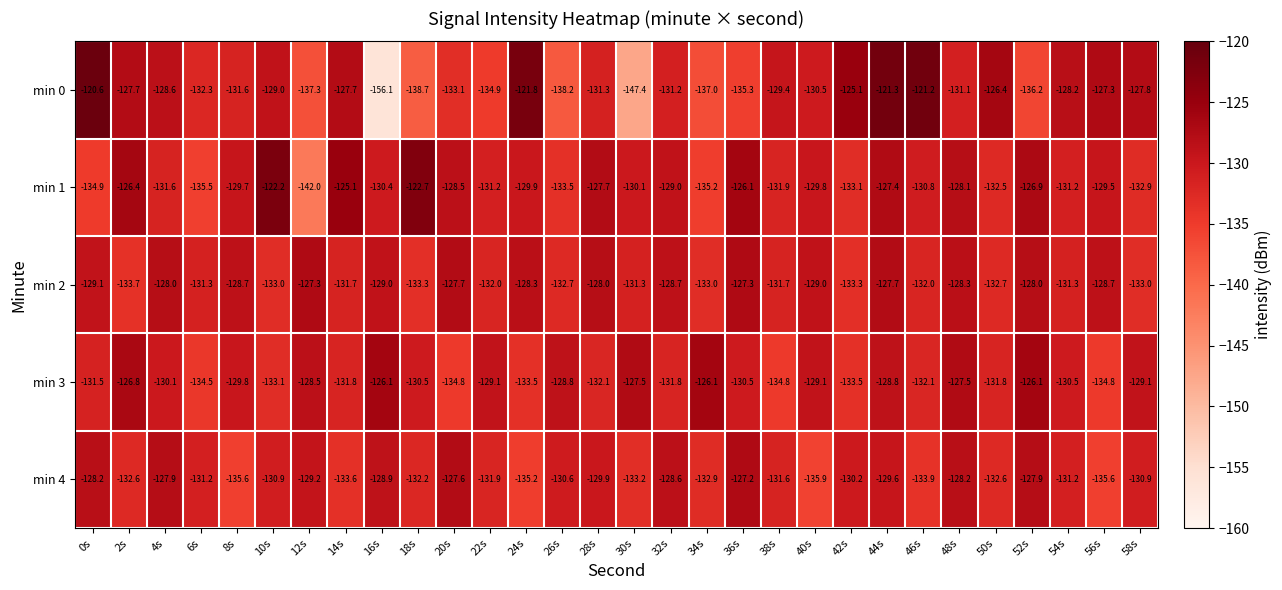

Which label corresponds to the smallest value in the chart?

16s